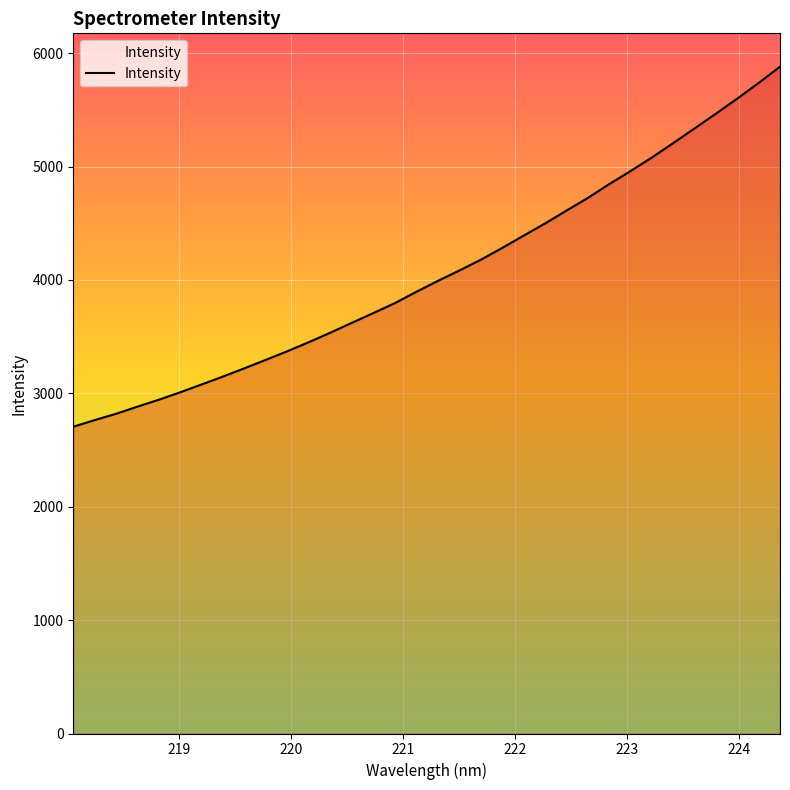

How many lines are shown in the chart?

1